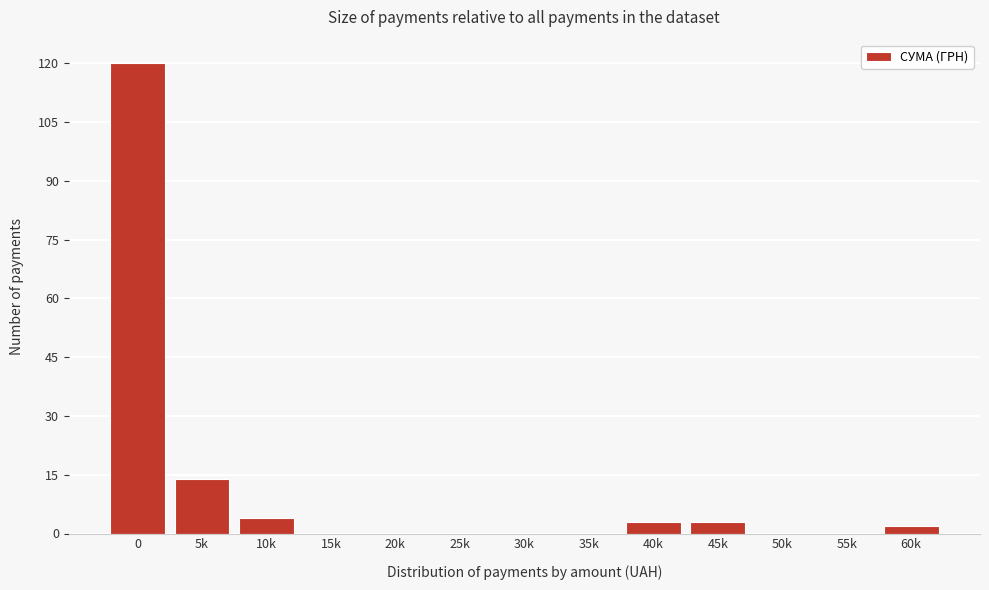

Reading left to right, extract all data points from this chart.

0=120	5k=14	10k=4	15k=0	20k=0	25k=0	30k=0	35k=0	40k=3	45k=3	50k=0	55k=0	60k=2